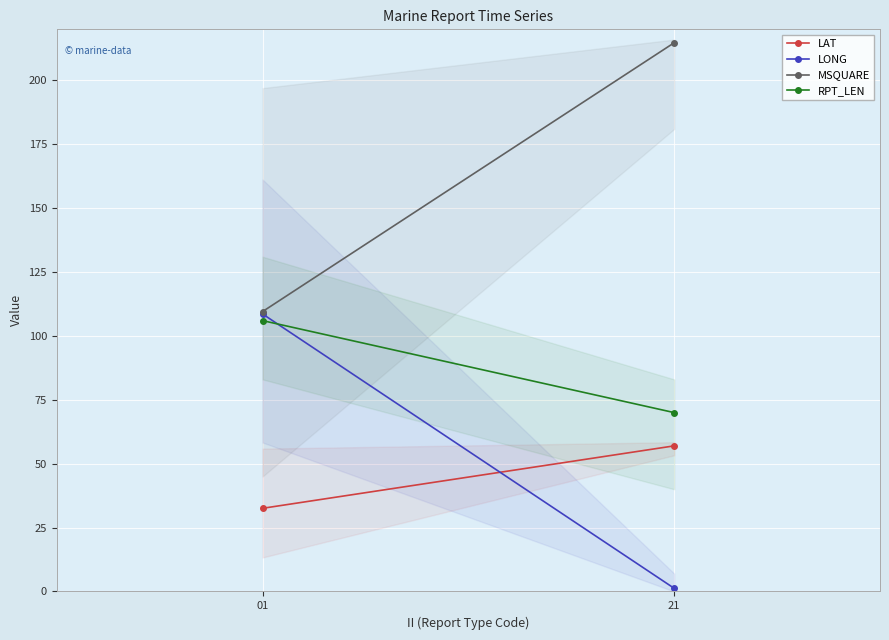

Which series changed the most between 01 and 21?

LONG